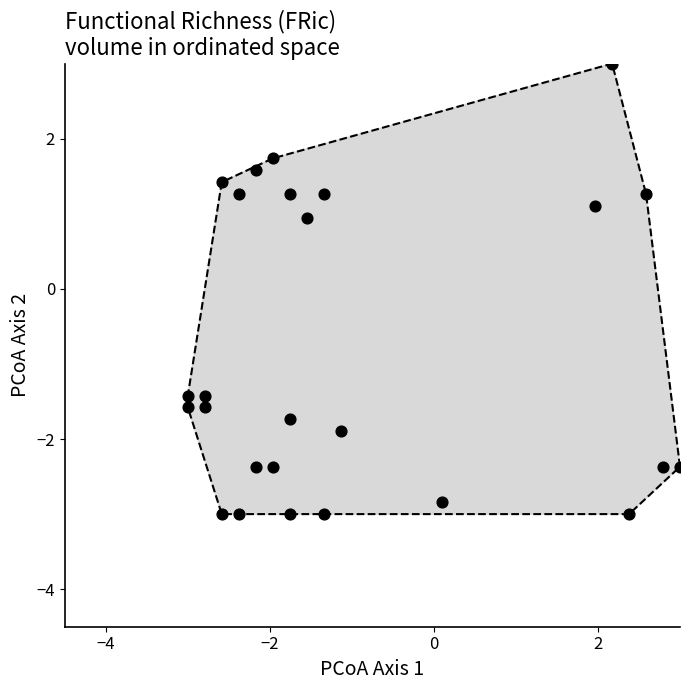

What Y value in the scatter plot is closest to 0?

0.9